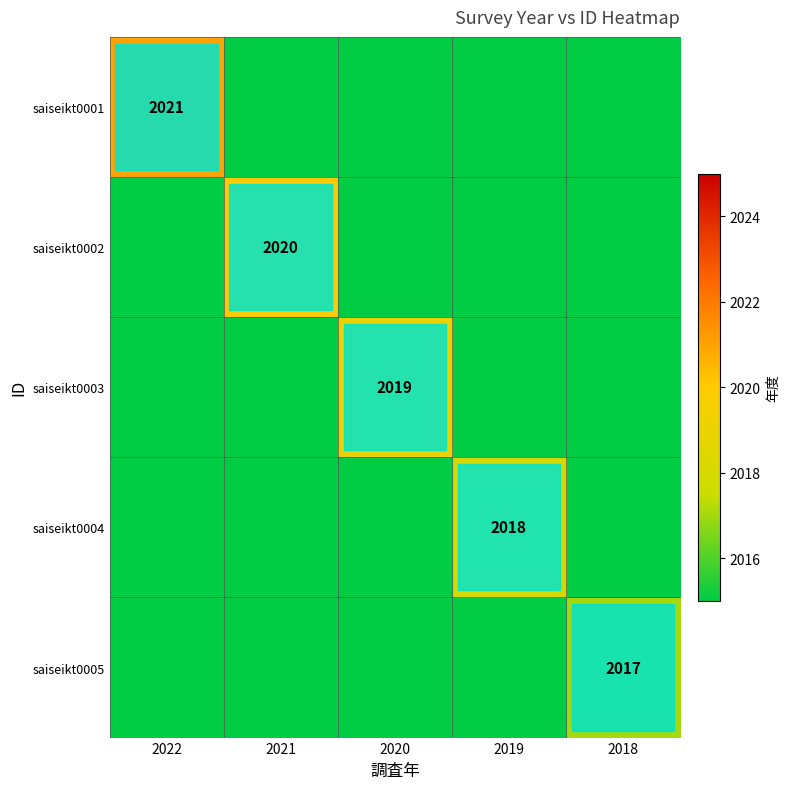

Is it true that saiseikt0001 equals 2021 at 2022?

True